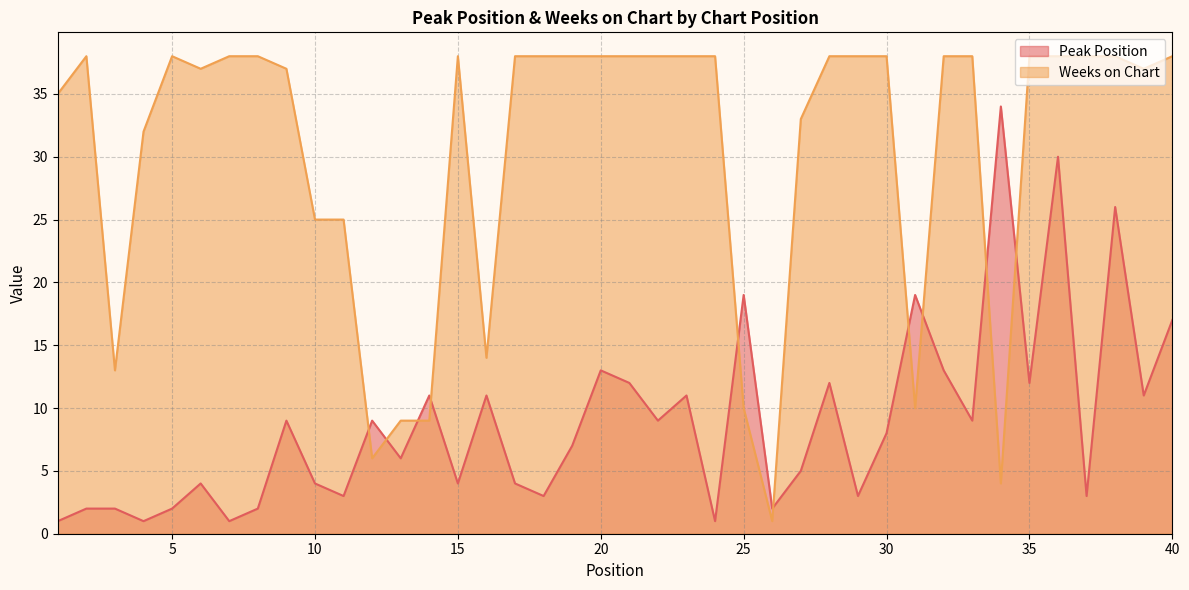

Rank the series by their average value, from lowest to highest.

Peak Position, Weeks on Chart